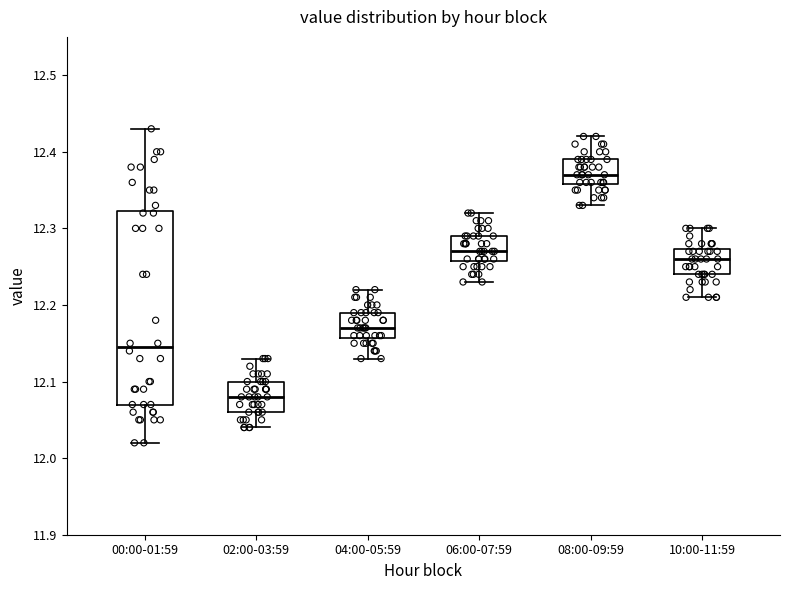

Reading left to right, transcribe this box plot: for each box, give where its median line is, the range the box spans, and where its two whiskers end, as read against the y-axis. The values are not printed on the chart, so give them approximately, as read against the axis.

00:00-01:59: median 12.15, box 12.07 to 12.32, whiskers 12.02 to 12.43
02:00-03:59: median 12.08, box 12.06 to 12.10, whiskers 12.04 to 12.13
04:00-05:59: median 12.17, box 12.16 to 12.19, whiskers 12.13 to 12.22
06:00-07:59: median 12.27, box 12.26 to 12.29, whiskers 12.23 to 12.32
08:00-09:59: median 12.37, box 12.36 to 12.39, whiskers 12.33 to 12.42
10:00-11:59: median 12.26, box 12.24 to 12.27, whiskers 12.21 to 12.30